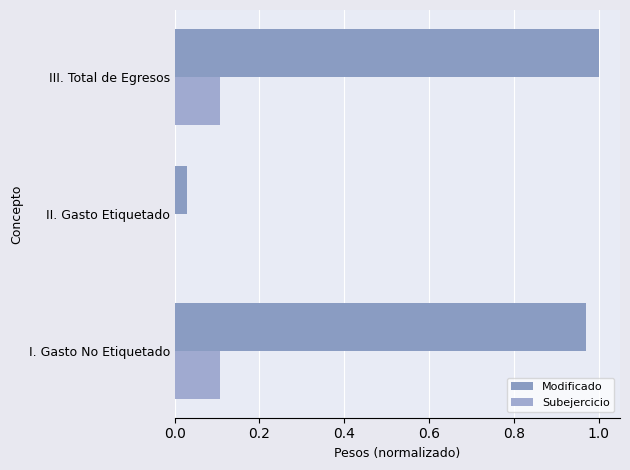

How many categories are shown in the chart?

3